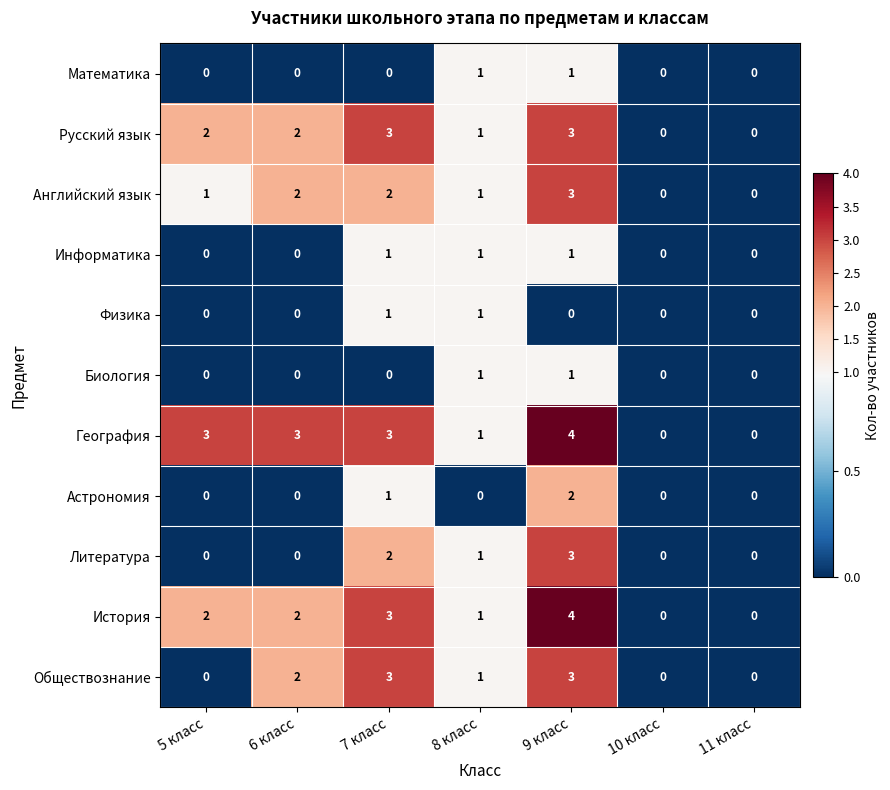

What is the difference between the maximum and minimum values in the Русский язык series?

3